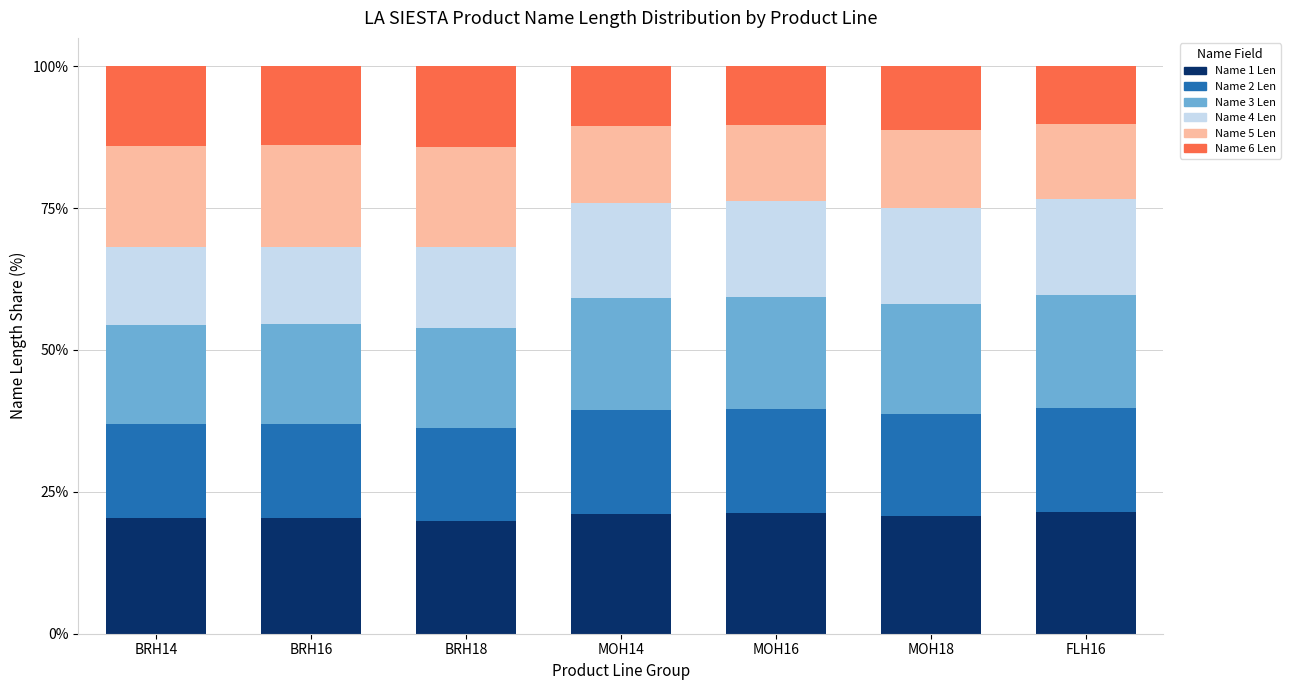

What is the total value across all series at MOH18?

100.0